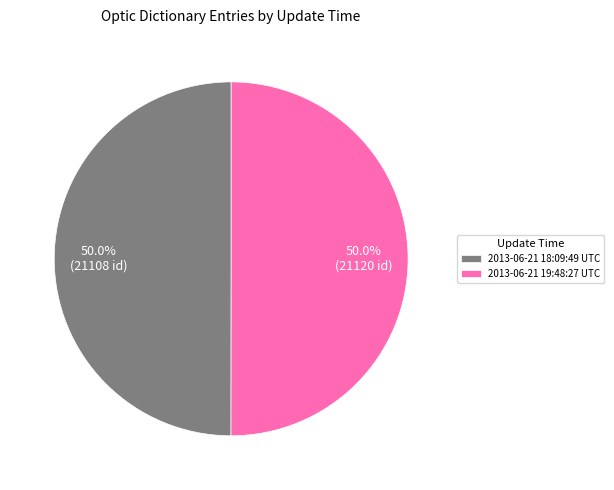

How many slices are in this pie chart?

2